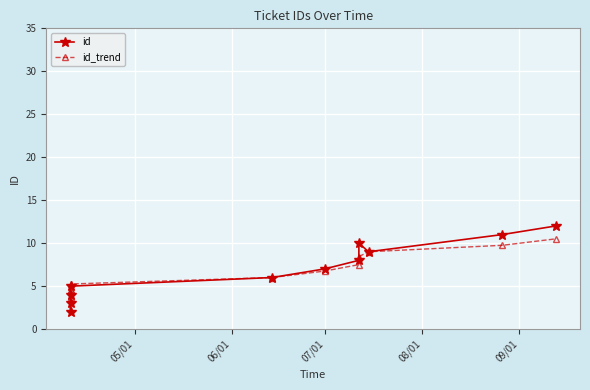

What is the difference between the maximum and minimum values in the id series?

10.0